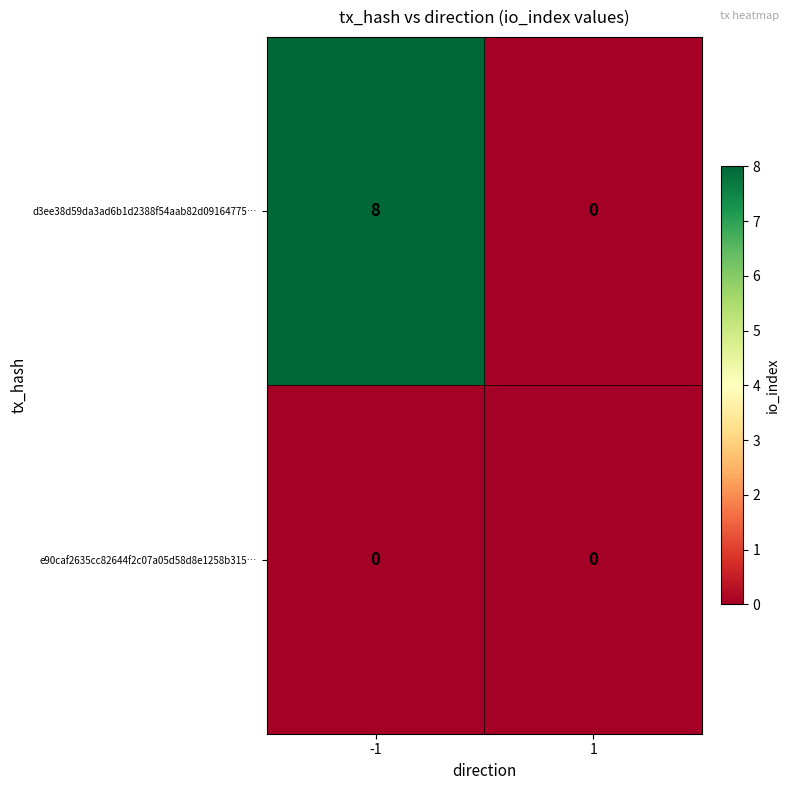

The d3ee38d59da3ad6b1d2388f54aab82d09164775… series shows 0 at 1. True or false?

True